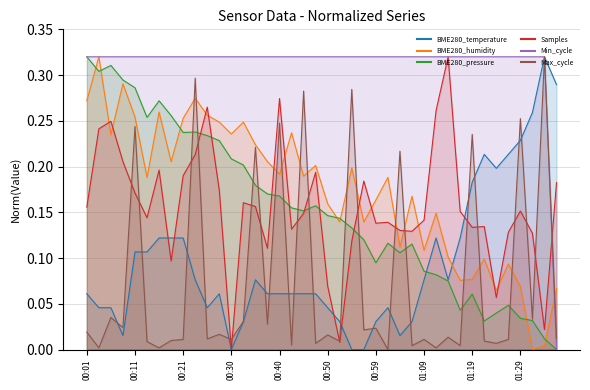

At which category does the chart reach its peak across all series?

01:34